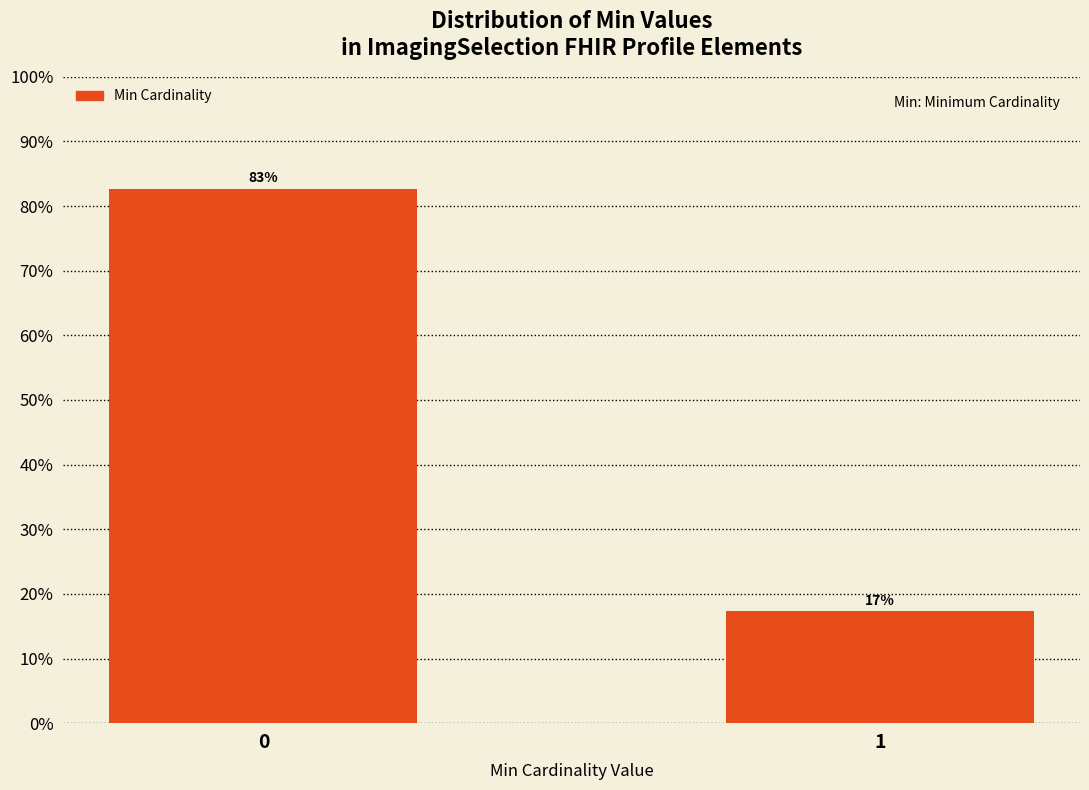

The value at 1 is 17.3. True or false?

True